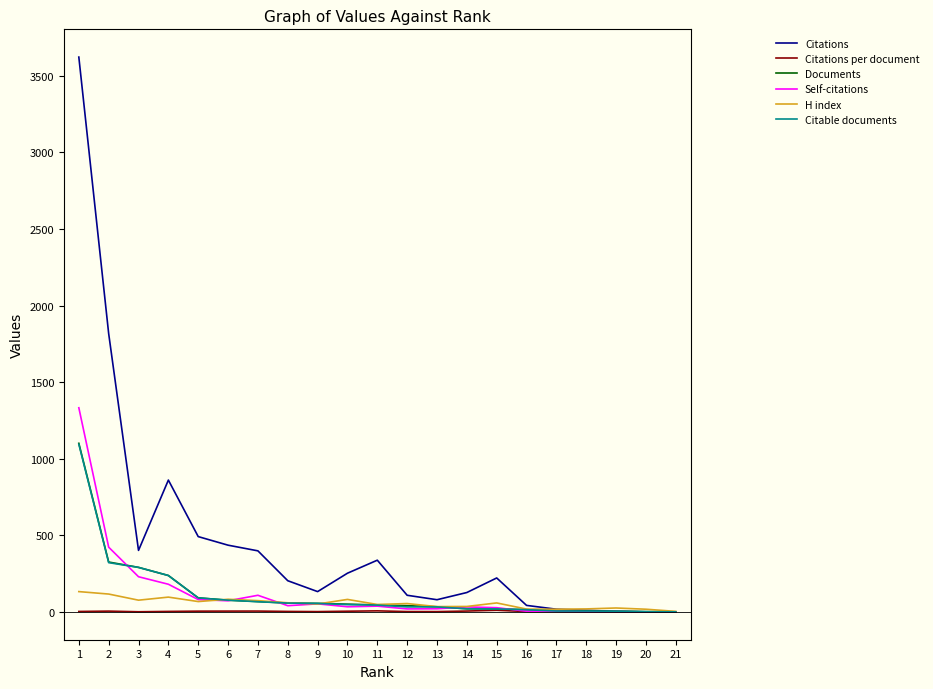

At which label does Documents first exceed 46?

1